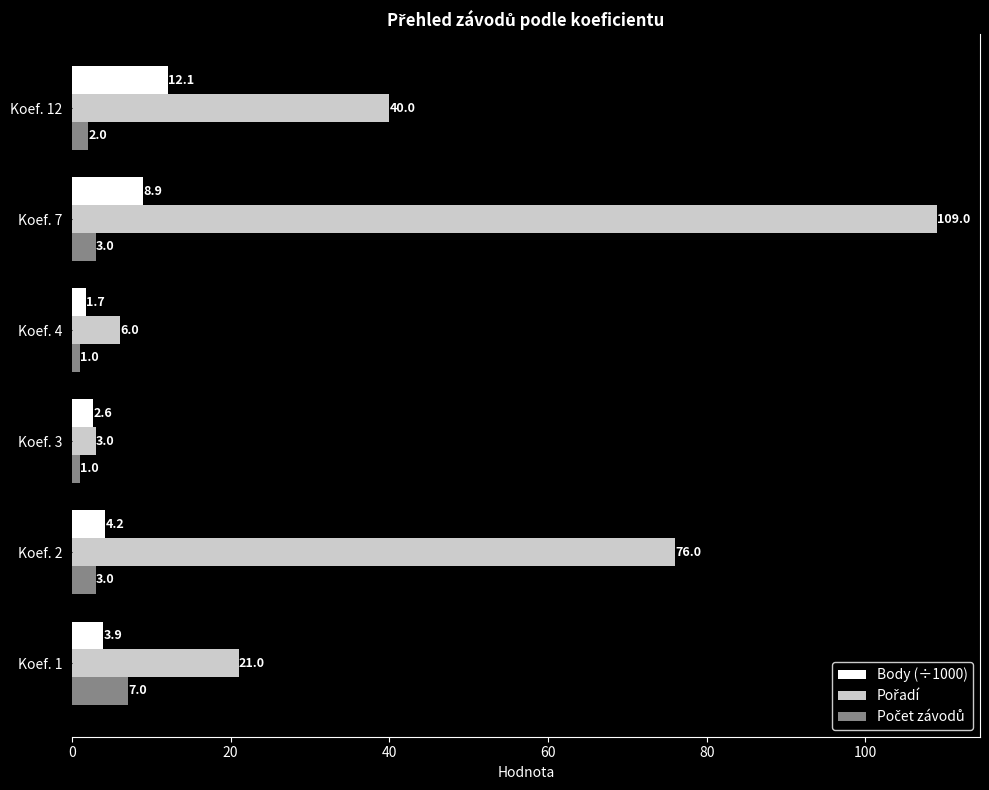

What is the approximate value of Body (÷1000) at Koef. 3?

2.6